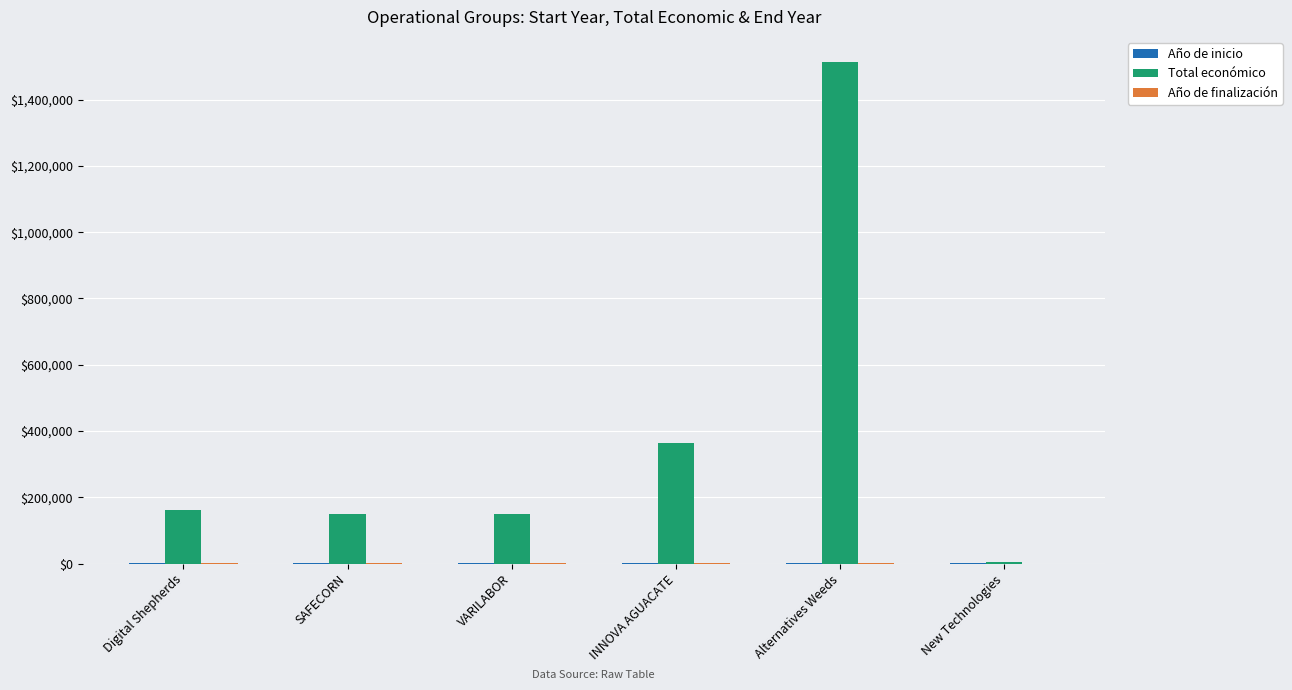

What is the total value across all series at Alternatives Weeds?

1517768